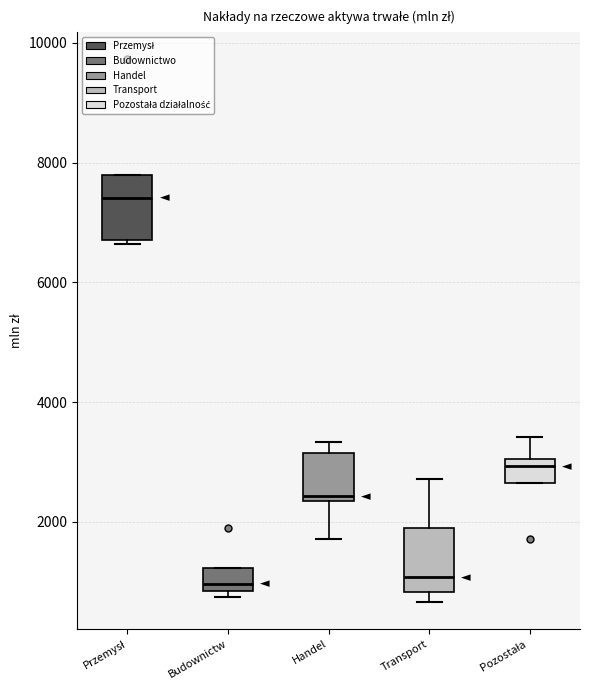

Reading left to right, read every box against the y-axis: the position of its median line, the range the box covers, and the ends of its whiskers. The values are not printed on the chart, so give them approximately, as read against the axis.

Przemysł: median 7400, box 6800 to 7800, whiskers 6600 to 7800
Budownictw: median 1000, box 800 to 1200, whiskers 800 (just below the box's lower edge) to 1200
Handel: median 2400 (just above the box's lower edge), box 2400 to 3200, whiskers 1800 to 3400
Transport: median 1000, box 800 to 2000, whiskers 600 to 2800
Pozostała: median 3000 (just below the box's upper edge), box 2600 to 3000, whiskers 2600 to 3400